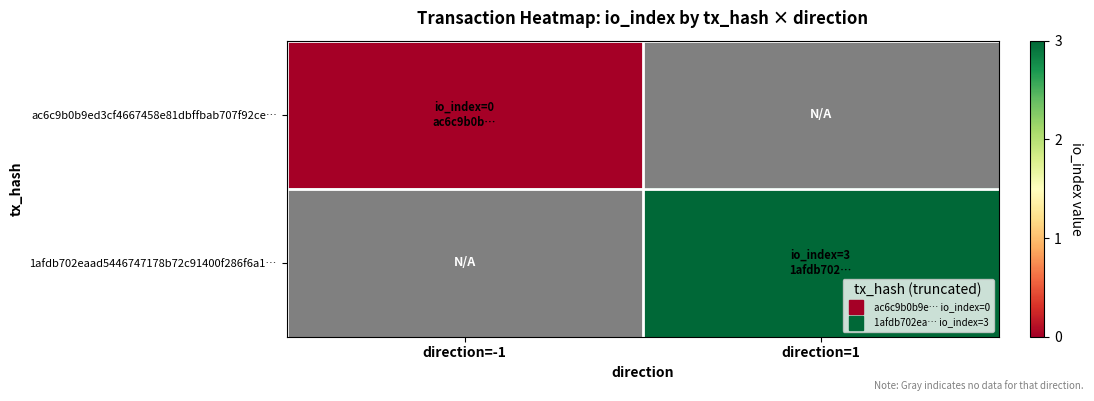

At how many categories does at least one series exceed 2?

1